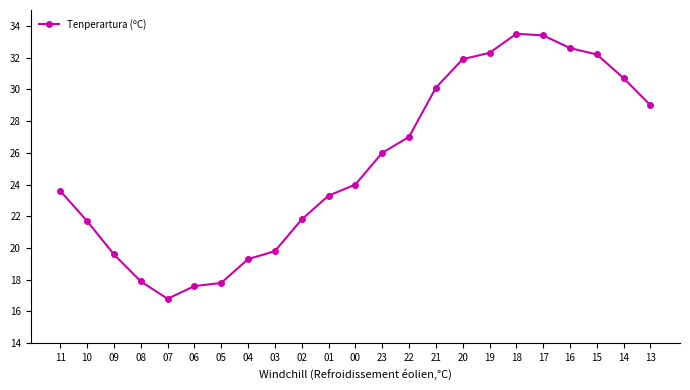

What is the label of the 16th point from the left?

20